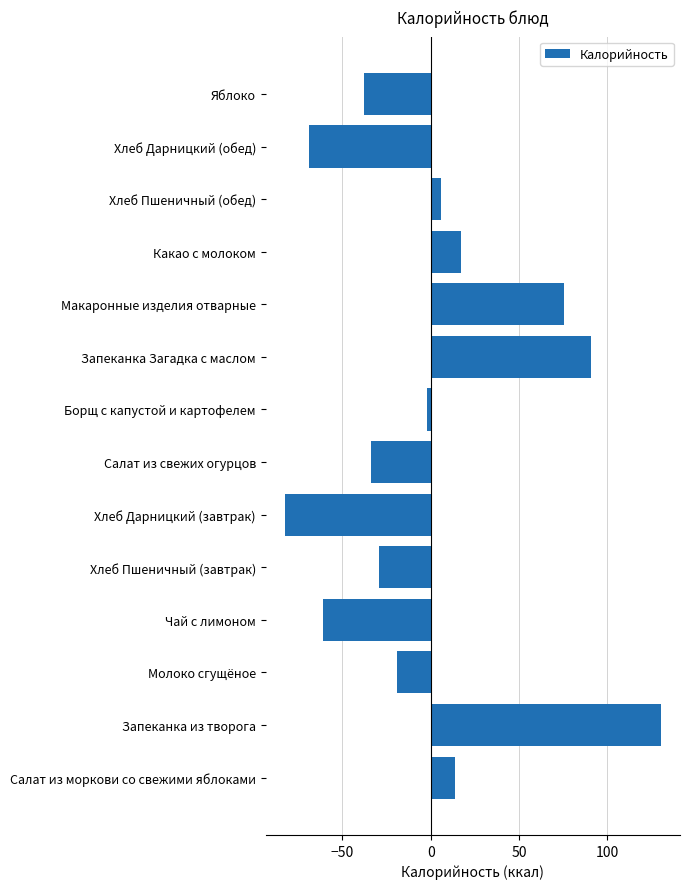

List the labels in order of value, largest first.

Запеканка из творога, Запеканка Загадка с маслом, Макаронные изделия отварные, Какао с молоком, Салат из моркови со свежими яблоками, Хлеб Пшеничный (обед), Борщ с капустой и картофелем, Молоко сгущёное, Хлеб Пшеничный (завтрак), Салат из свежих огурцов, Яблоко, Чай с лимоном, Хлеб Дарницкий (обед), Хлеб Дарницкий (завтрак)